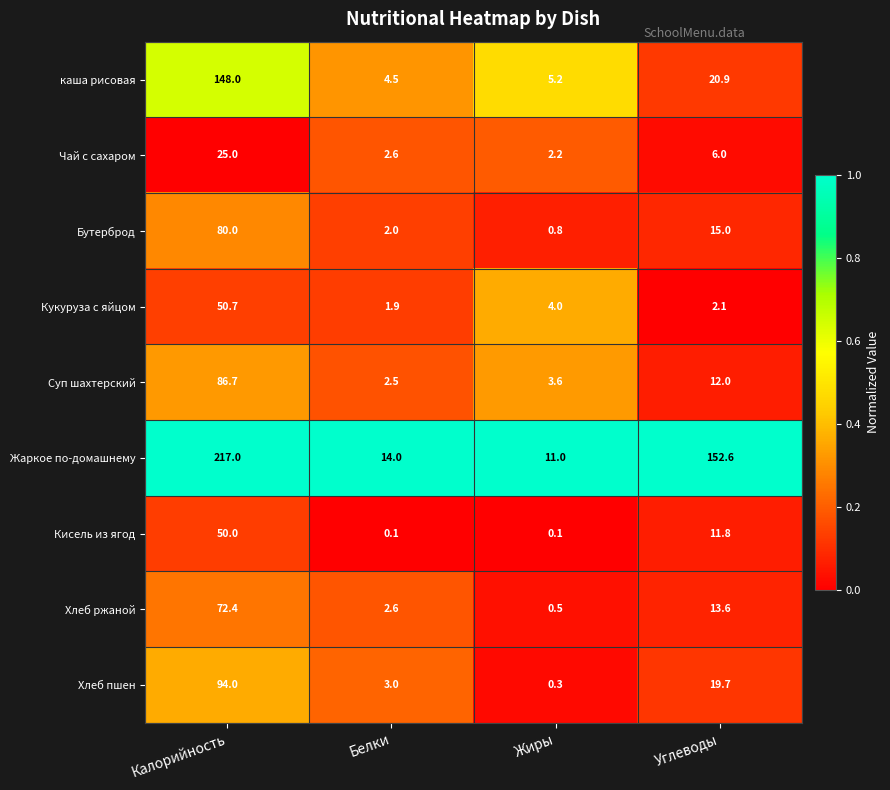

List the series in order of their peak value, lowest first.

Чай с сахаром, Кисель из ягод, Кукуруза с яйцом, Хлеб ржаной, Бутерброд, Суп шахтерский, Хлеб пшен, каша рисовая, Жаркое по-домашнему